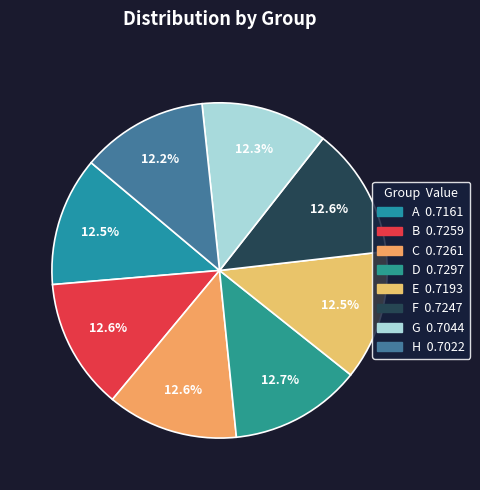

Do A and F together represent more than half of the pie?

No